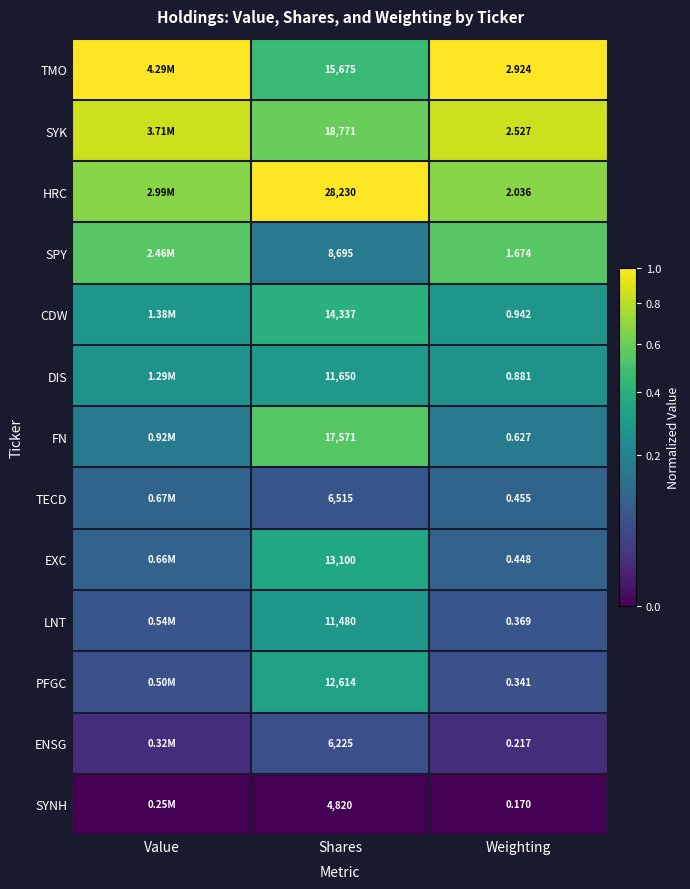

Which category has the highest value across all series?

Value